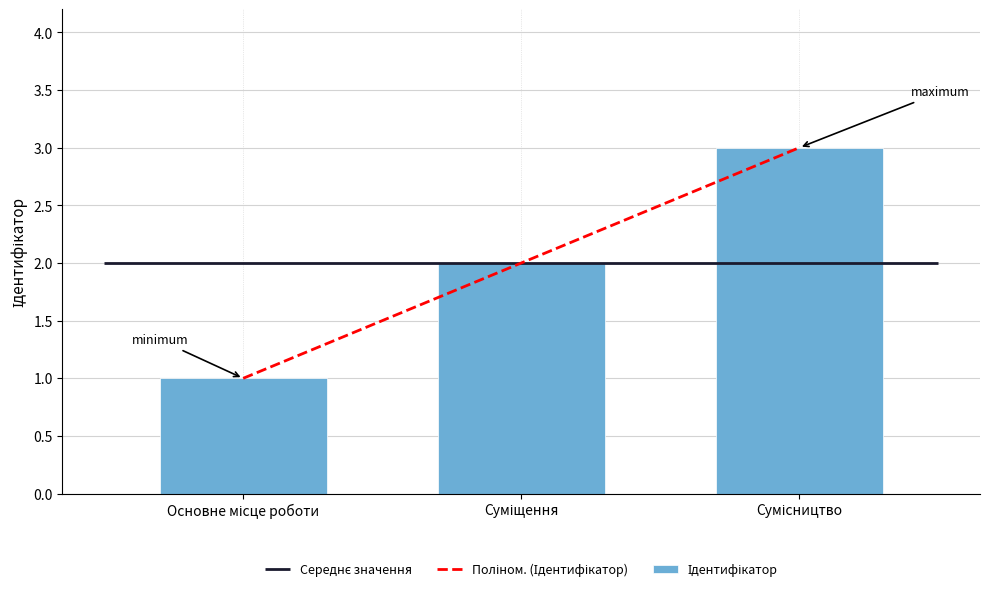

What is the difference between the values at Сумісництво and Основне місце роботи?

2